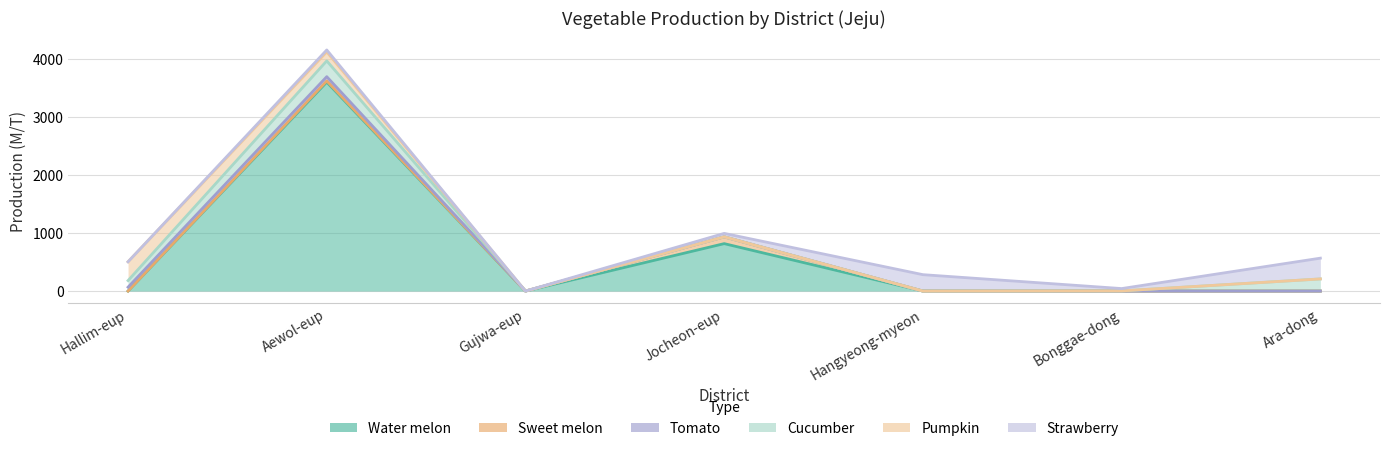

True or false: Strawberry and Tomato intersect in this chart.

False